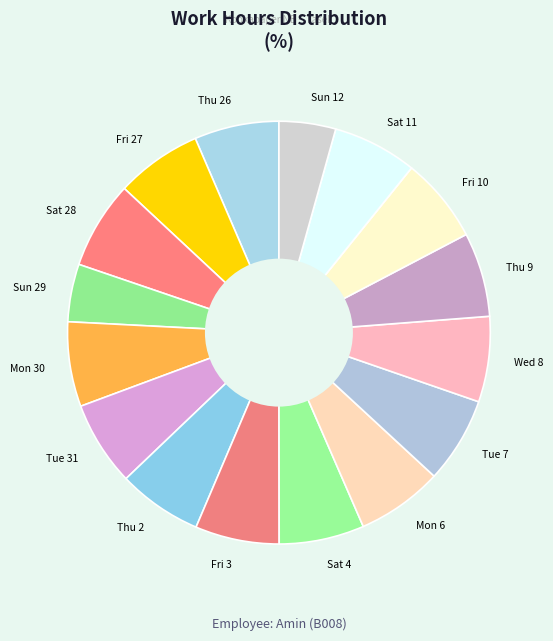

Count the number of slices in the pie.

16